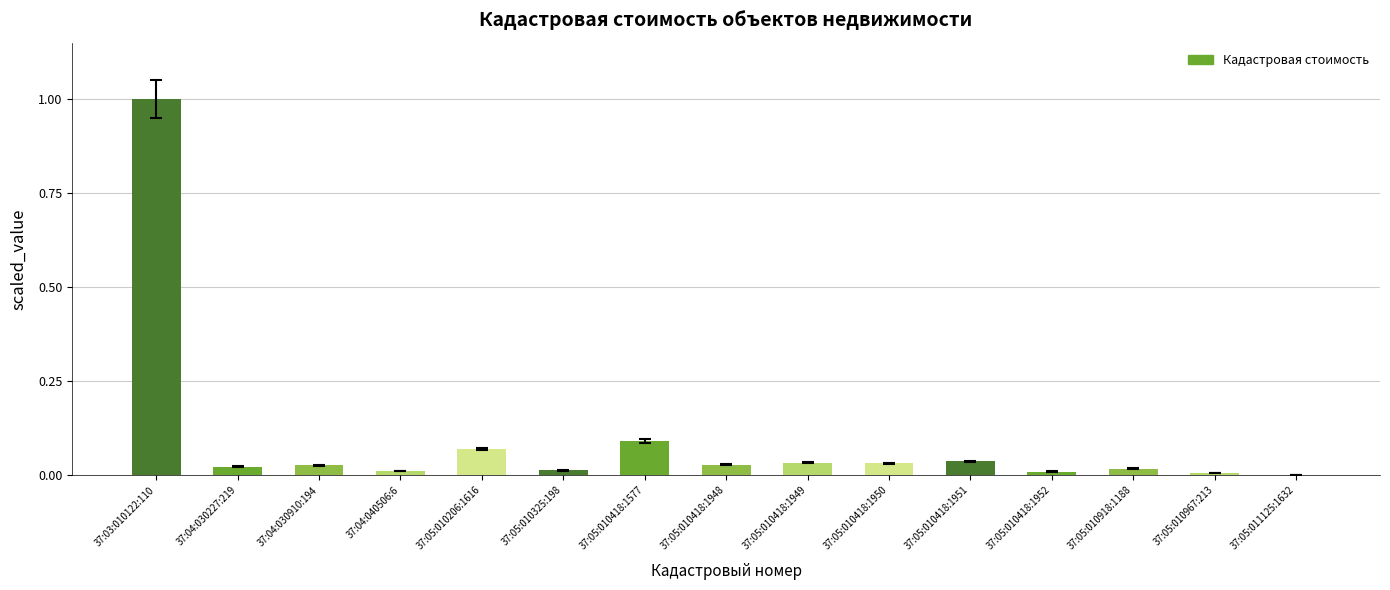

The chart shows a value of 0.0 at 37:05:010418:1948. True or false?

True